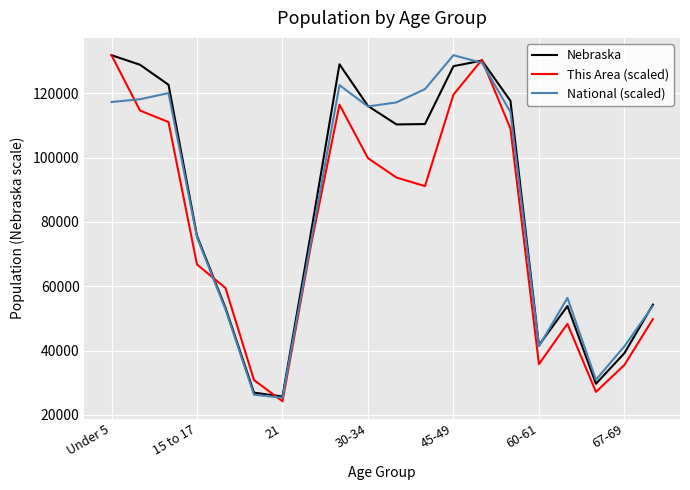

How many interior local valleys does the This Area (scaled) series have?

4